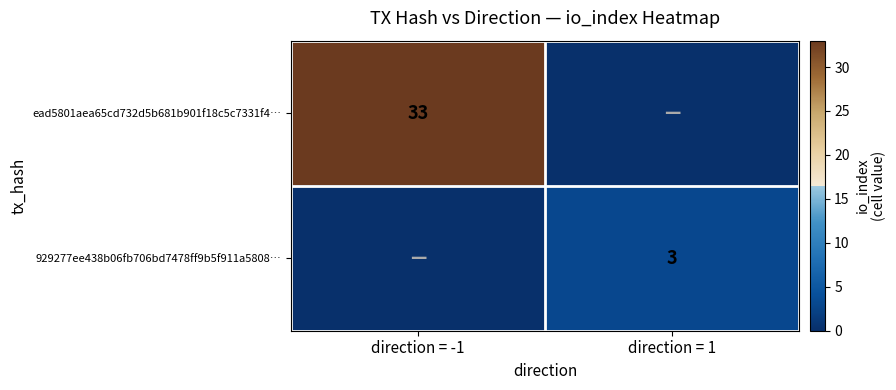

Is it true that 929277ee438b06fb706bd7478ff9b5f911a5808… equals 1 at direction = 1?

False